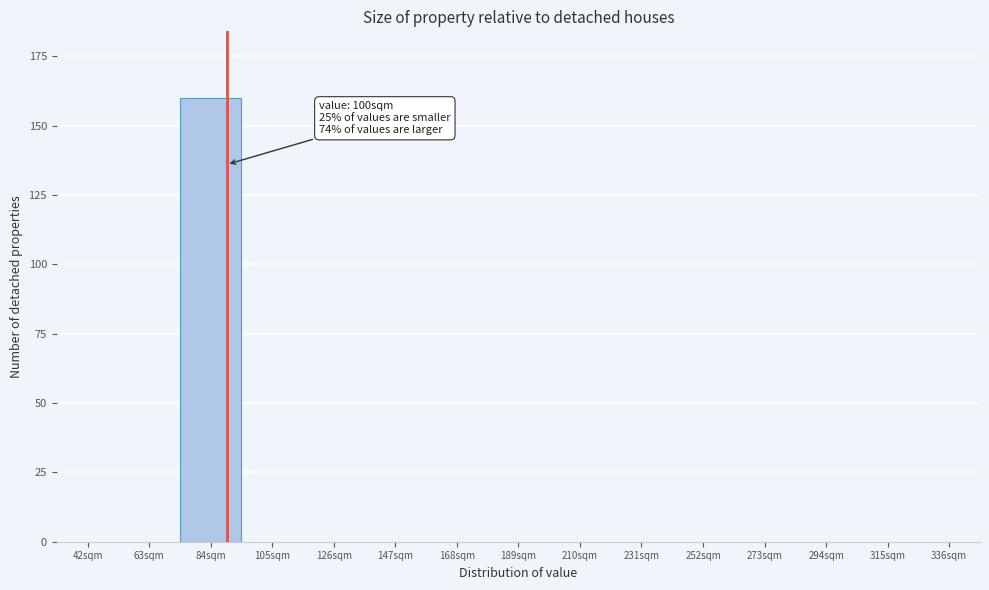

Reading right to left, transcribe all the data shown in this chart.

336sqm=0	315sqm=0	294sqm=0	273sqm=0	252sqm=0	231sqm=0	210sqm=0	189sqm=0	168sqm=0	147sqm=0	126sqm=0	105sqm=0	84sqm=160	63sqm=0	42sqm=0